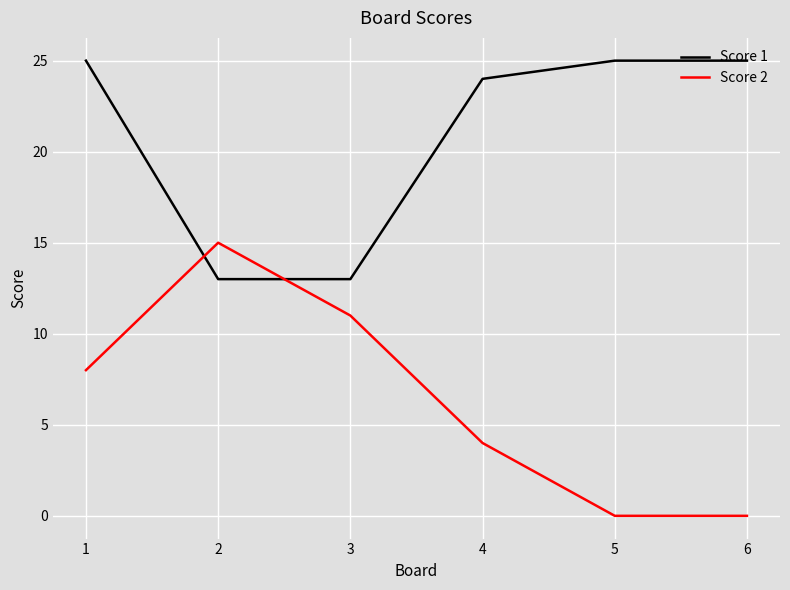

At how many categories does at least one series exceed 19?

4